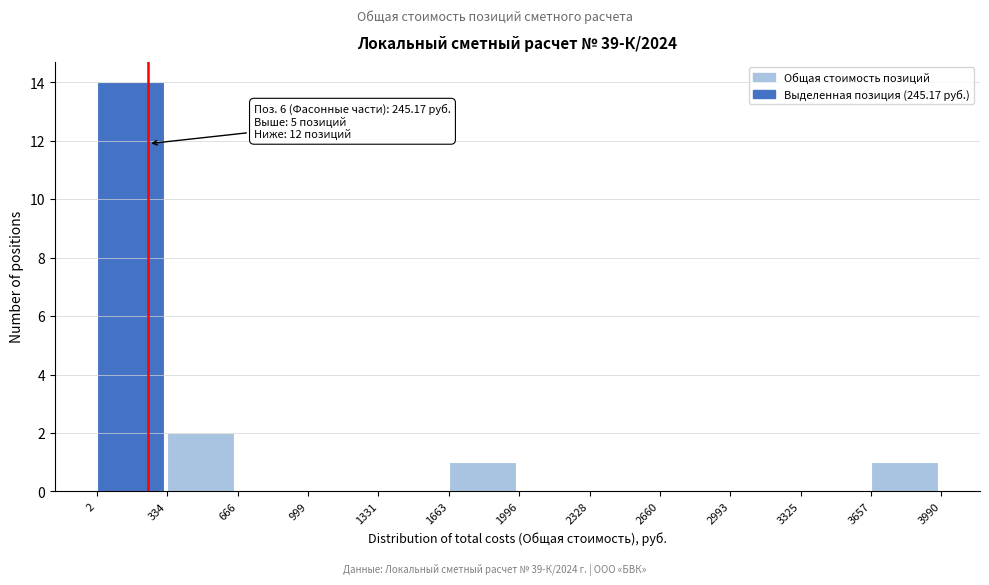

Which range on the x-axis has the tallest bar?

2 to 334